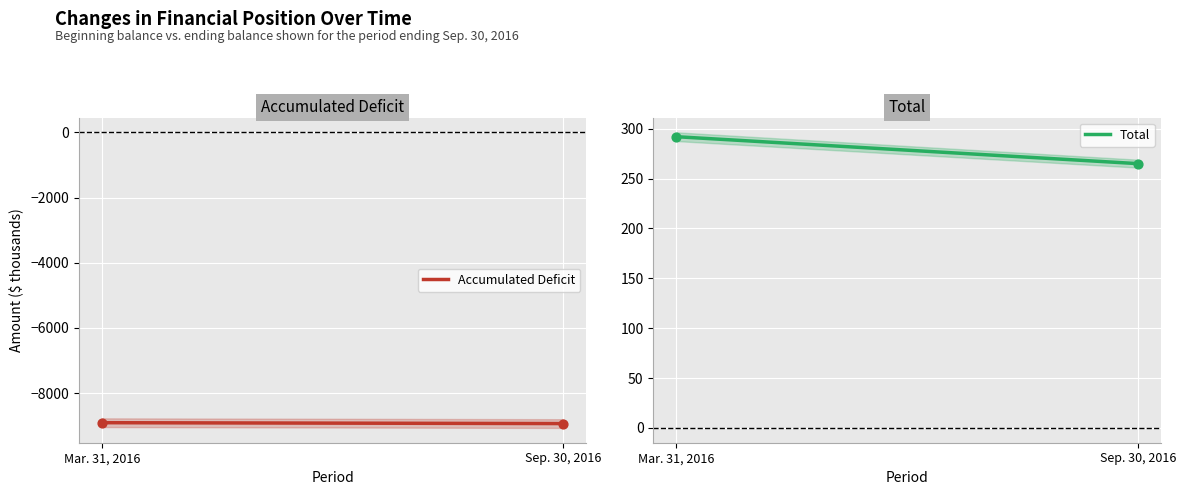

Which series contains the lowest Y value?

Accumulated Deficit